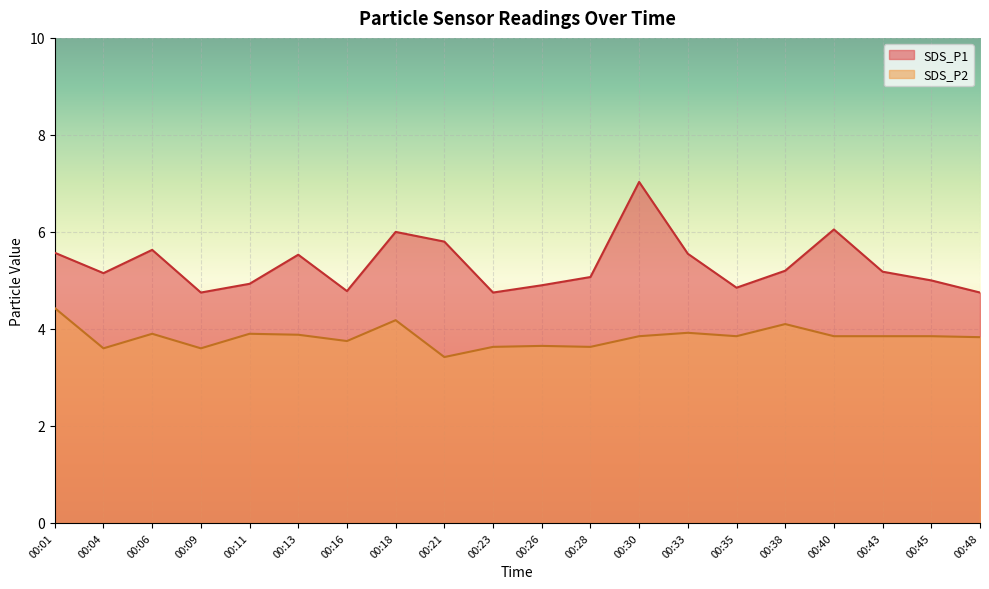

Which series changed the most between 00:01 and 00:09?

SDS_P2